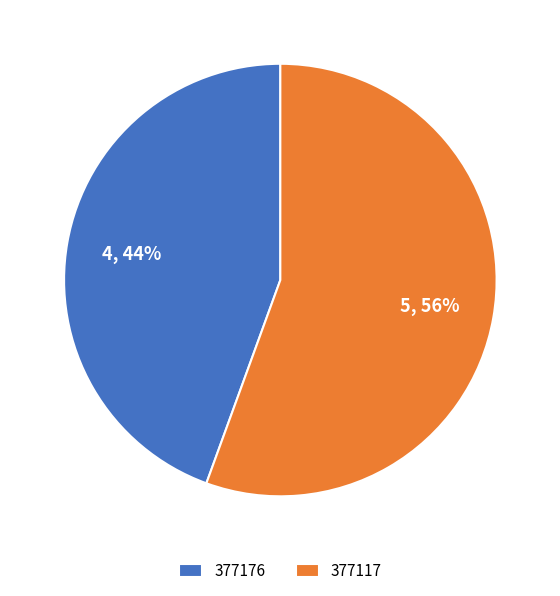

Is the sum of 377176 and 377117 greater than half?

Yes